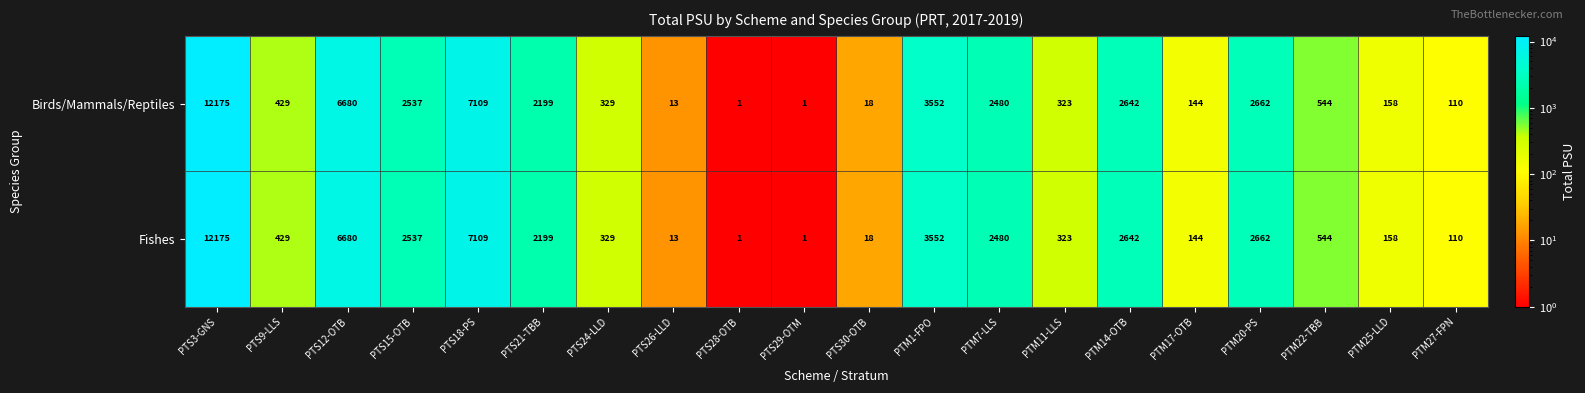

What is the sum of all Fishes values?

44106